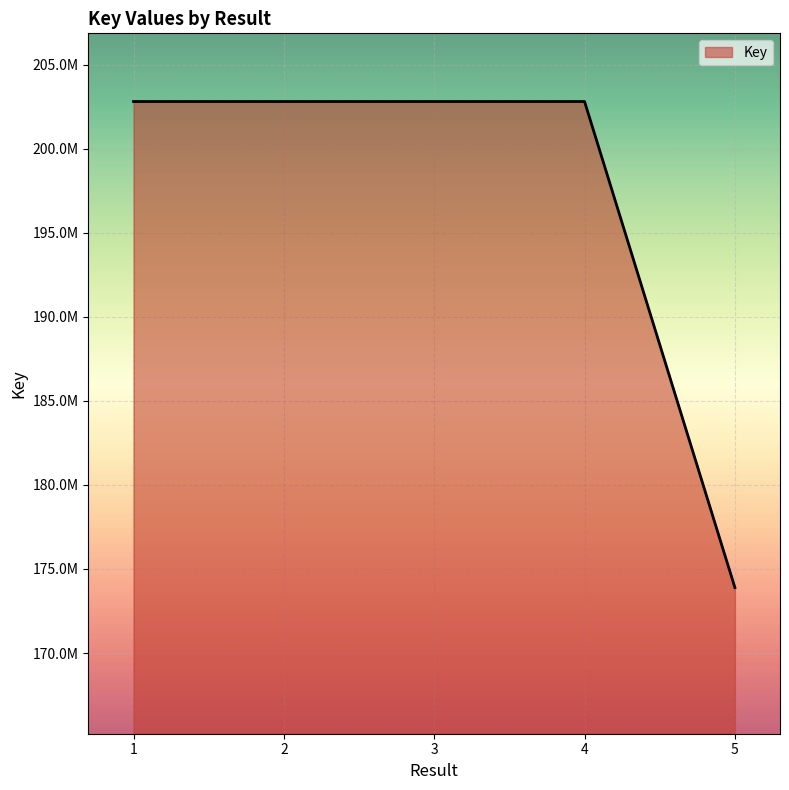

What is the sum of the values at 4 and 3?

405628848